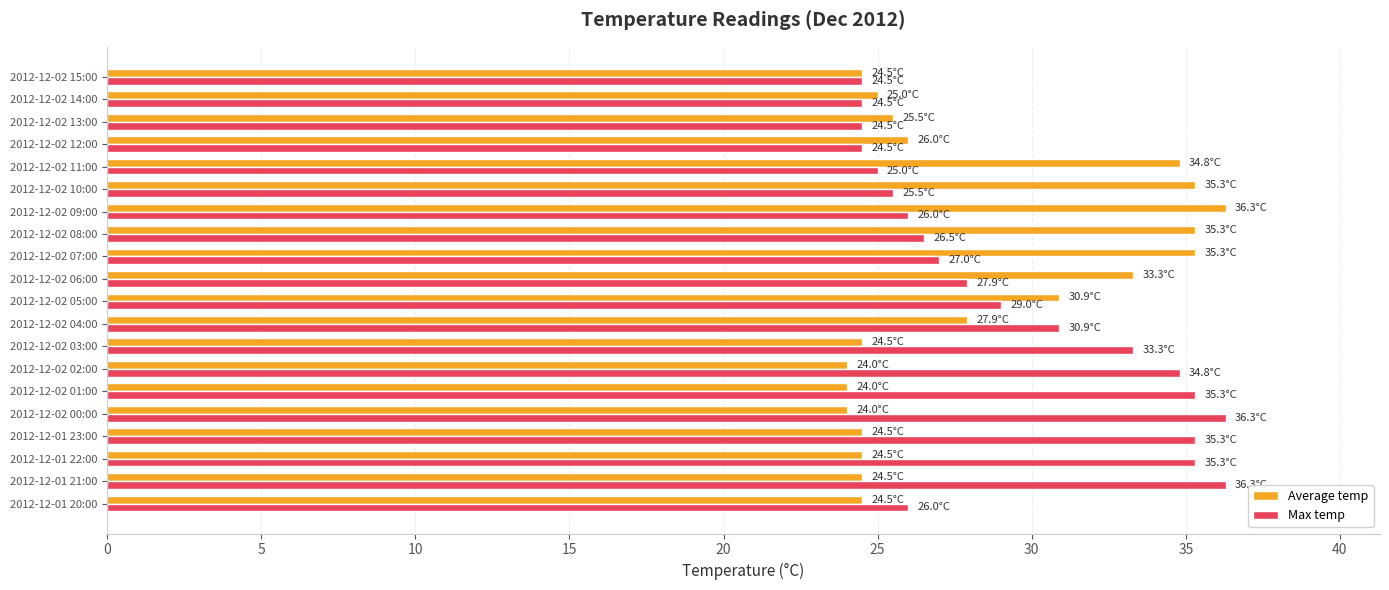

At how many categories does at least one series exceed 30?

15